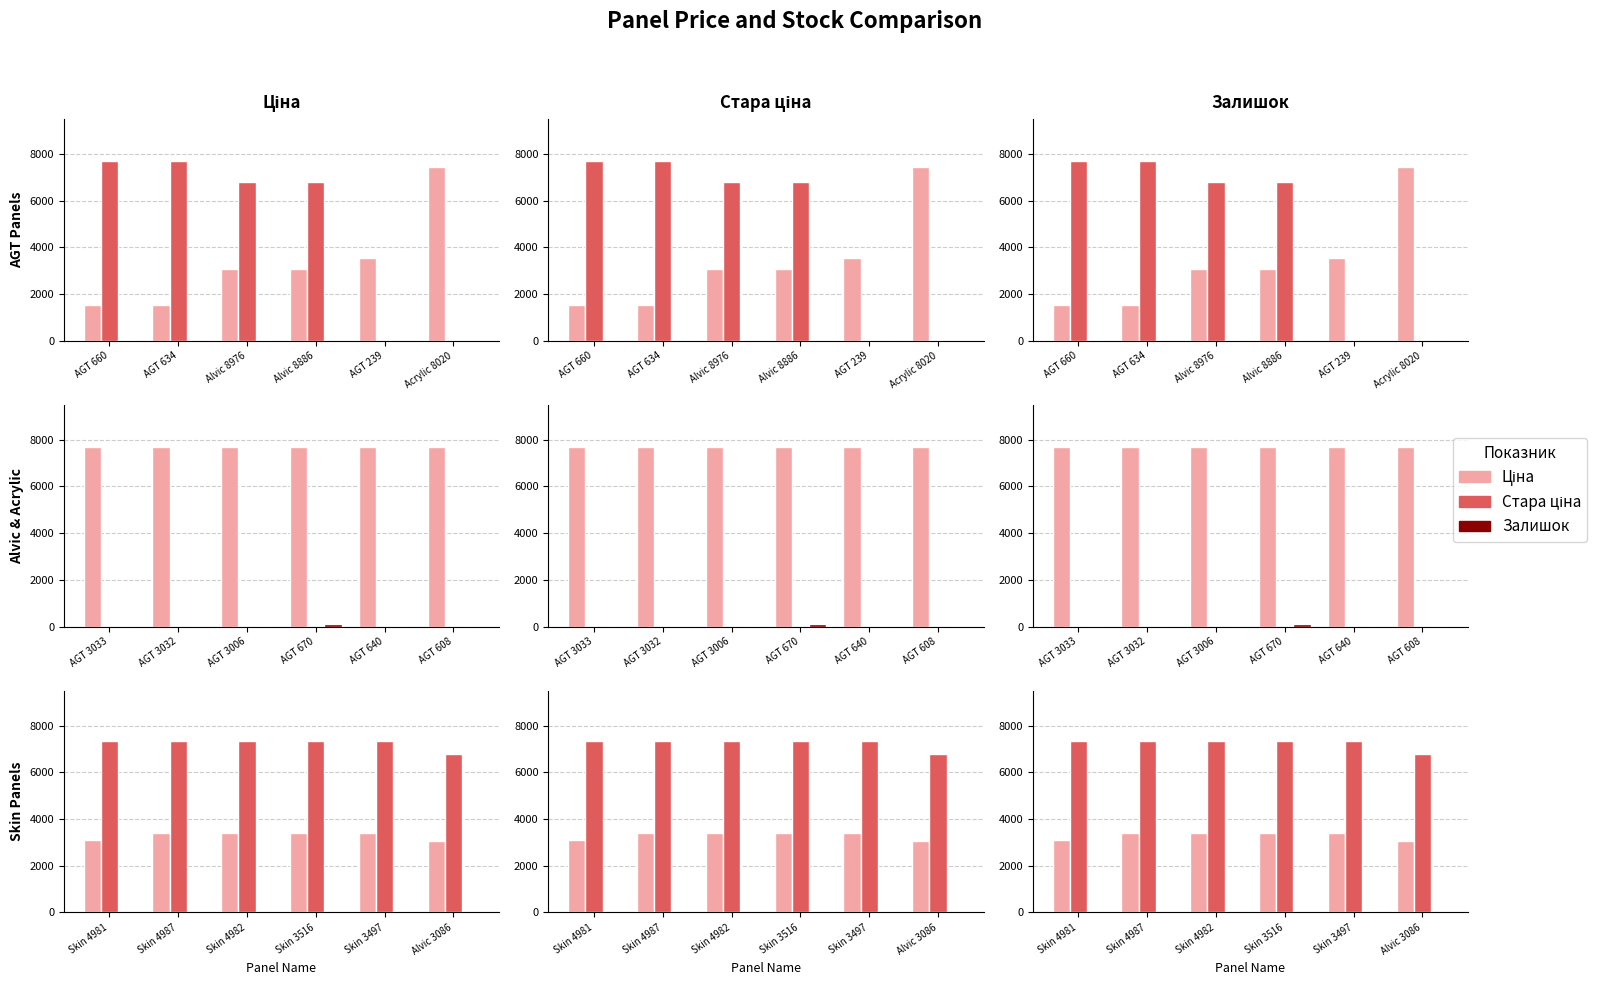

Which category has the lowest value across all series?

Alvic 3086